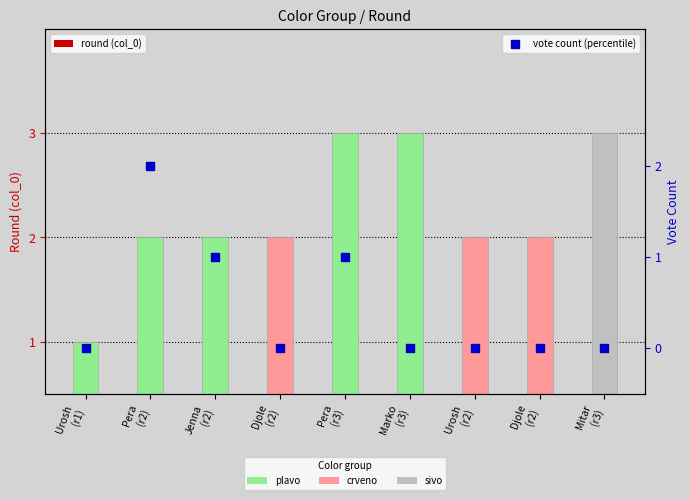

Which series has the widest spread of Y values?

round (col_0)